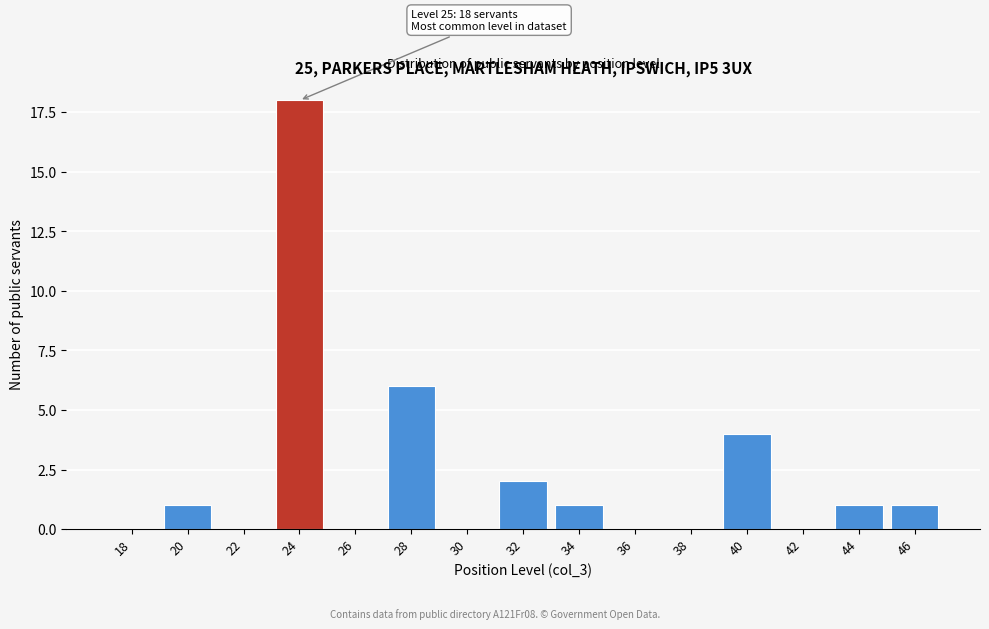

Reading right to left, transcribe all the data shown in this chart.

46=1	44=1	42=0	40=4	38=0	36=0	34=1	32=2	30=0	28=6	26=0	24=18	22=0	20=1	18=0